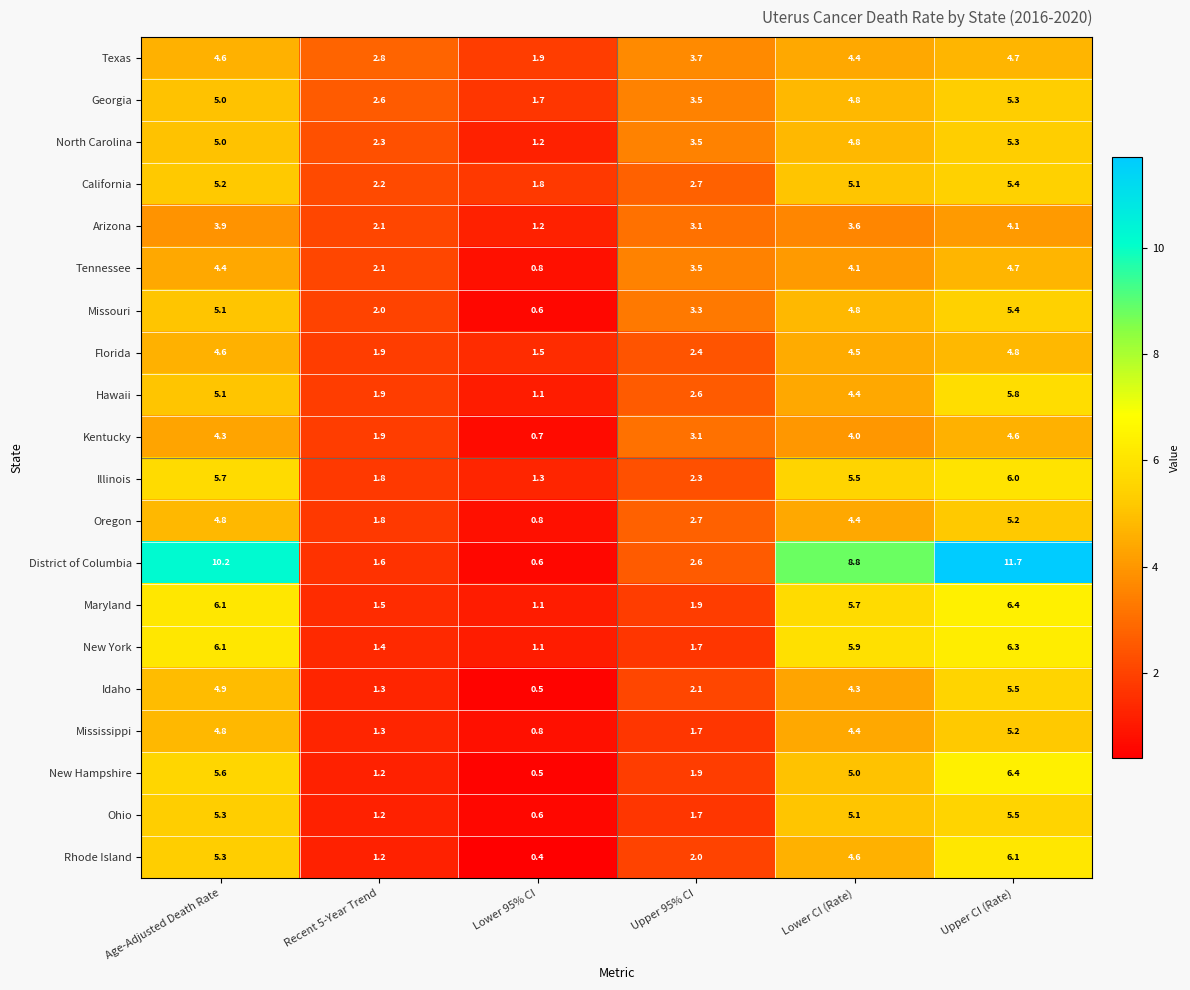

Which series changed the most between Upper 95% CI and Upper CI (Rate)?

District of Columbia